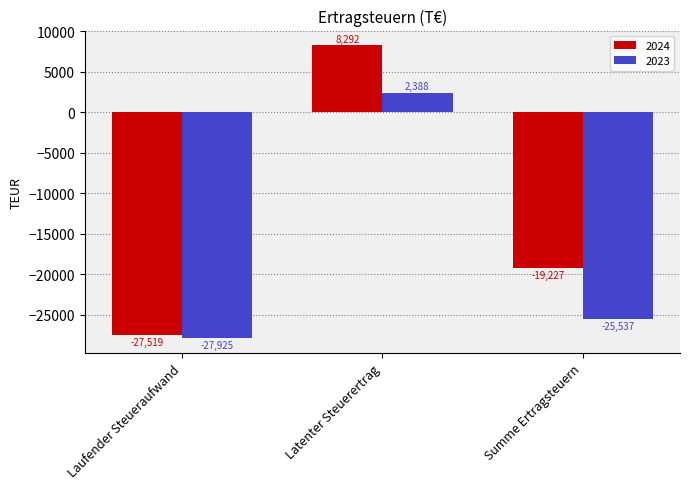

True or false: 2023 has a value of 4153 at Latenter Steuerertrag.

False